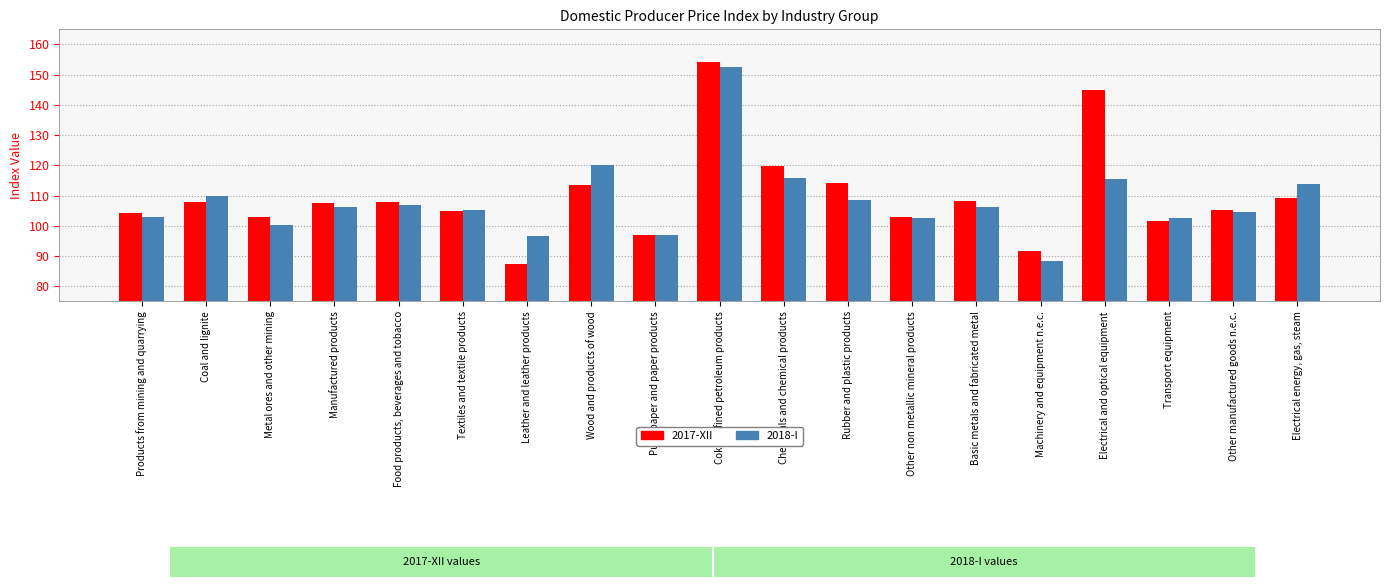

What is the sum of the 2017-XII values at Pulp, paper and paper products and Coal and lignite?

204.8